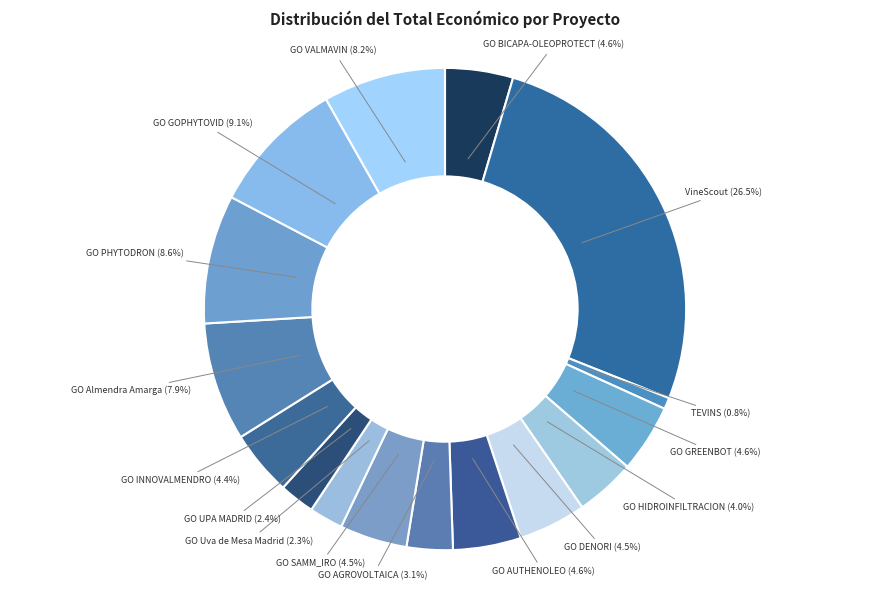

Is there a majority slice in this chart?

No